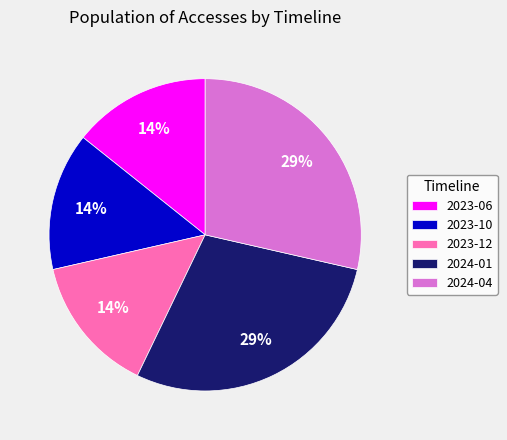

Is it true that 2023-12 is 14% of the pie?

True